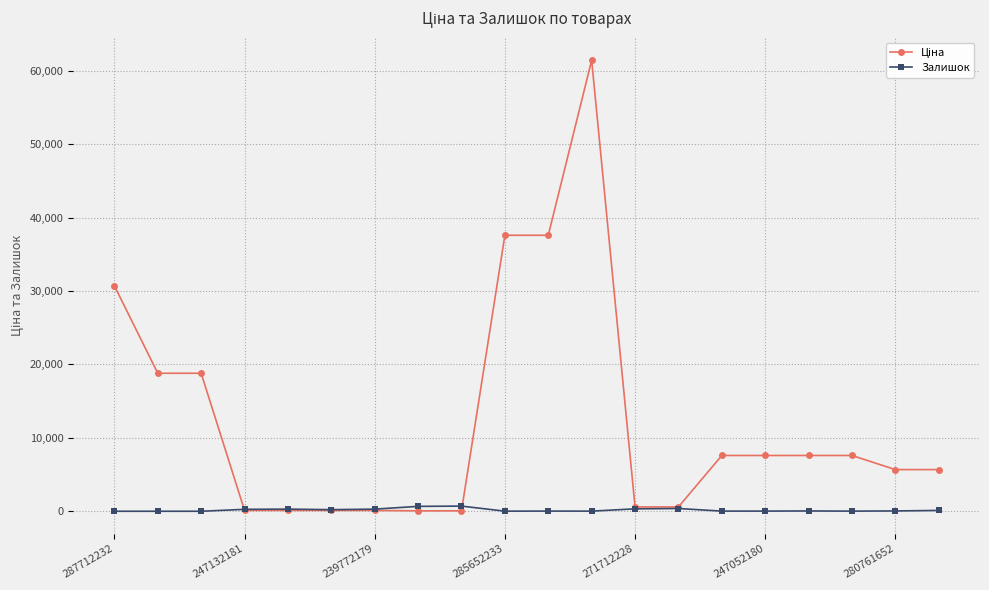

Does the chart have visible grid lines?

Yes